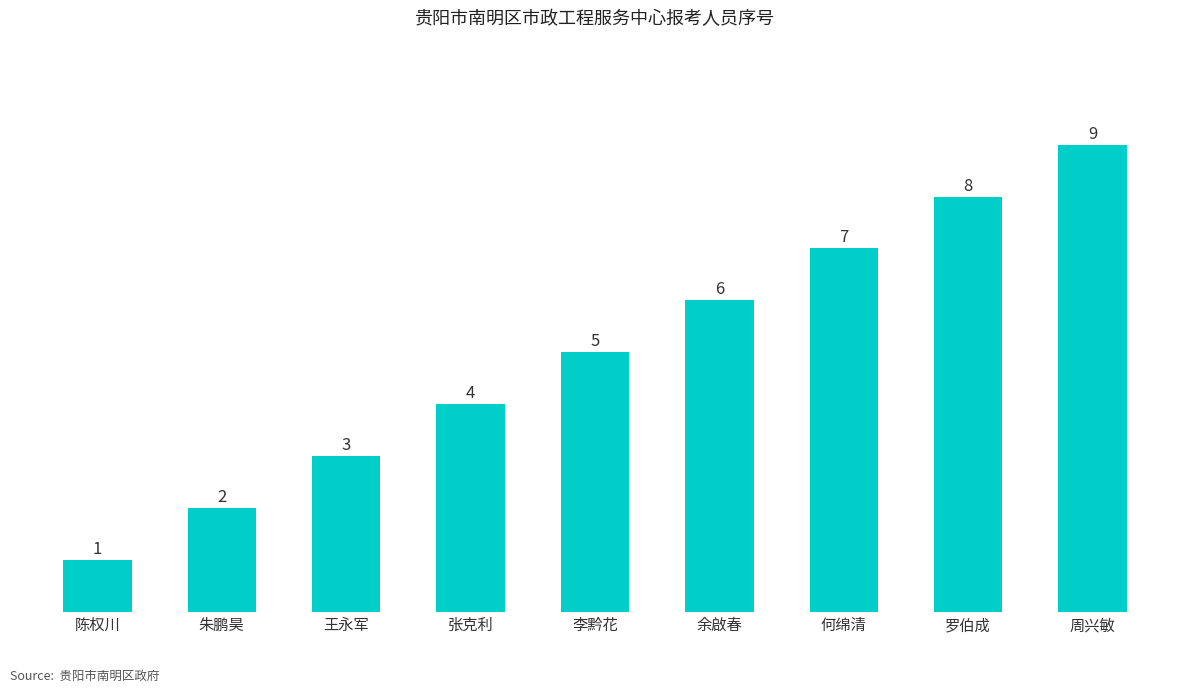

Reading right to left, extract all data points from this chart.

周兴敏=9	罗伯成=8	何绵清=7	余啟春=6	李黔花=5	张克利=4	王永军=3	朱鹏昊=2	陈权川=1